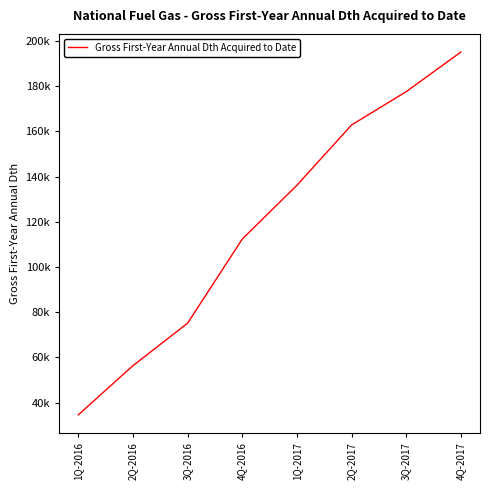

What is the maximum value shown in the chart?

195117.5